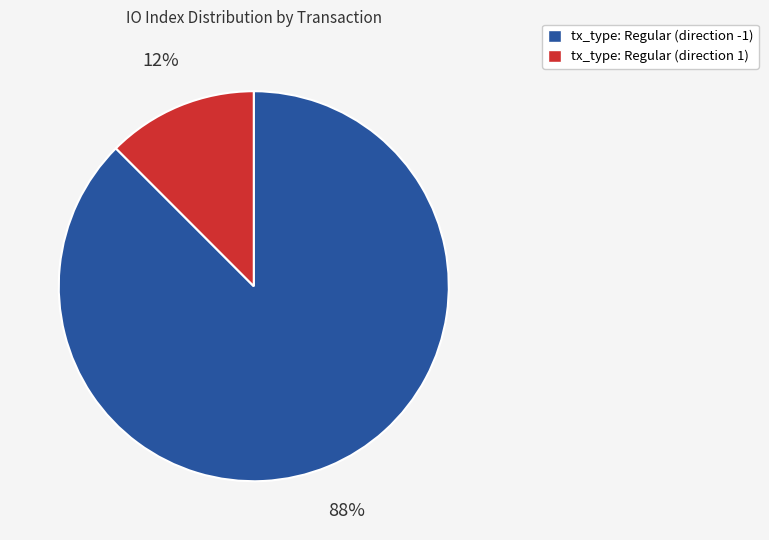

Between tx_type: Regular (direction -1) and tx_type: Regular (direction 1), which is larger?

tx_type: Regular (direction -1)